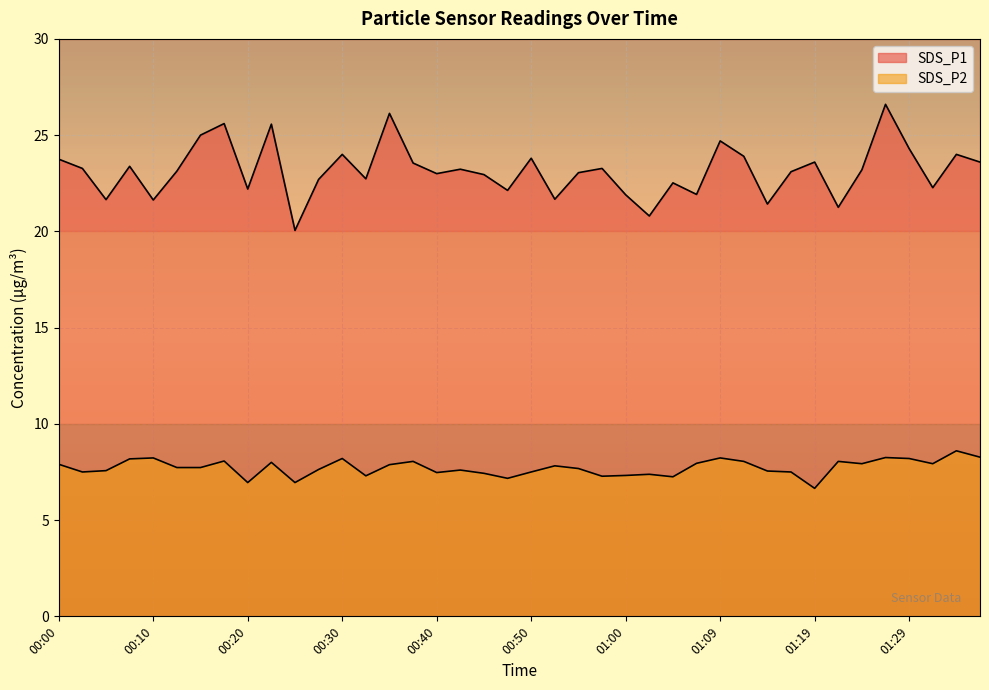

True or false: SDS_P2 has more than 2 points higher than both neighbors.

True